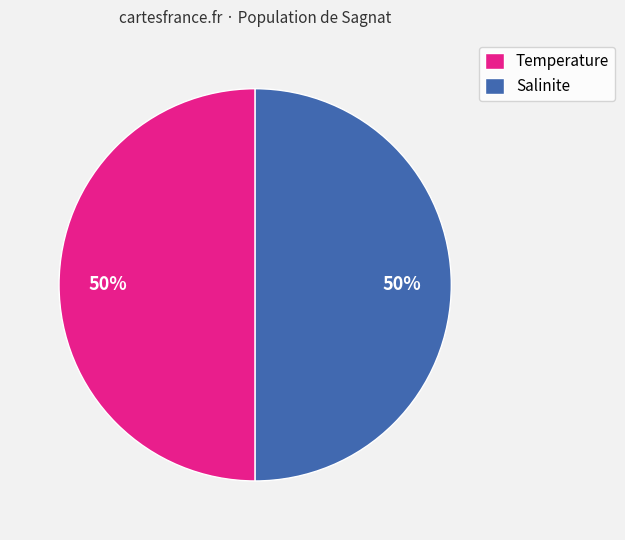

The Salinite slice represents 39% of the pie. True or false?

False